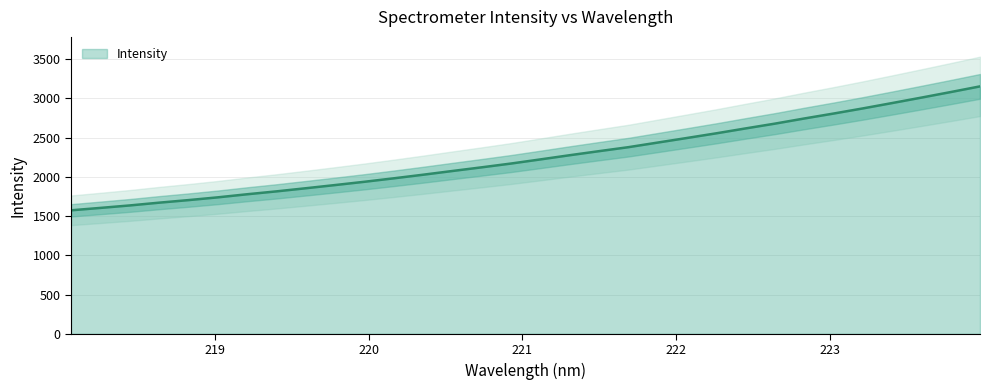

How many values are below 2223?

16